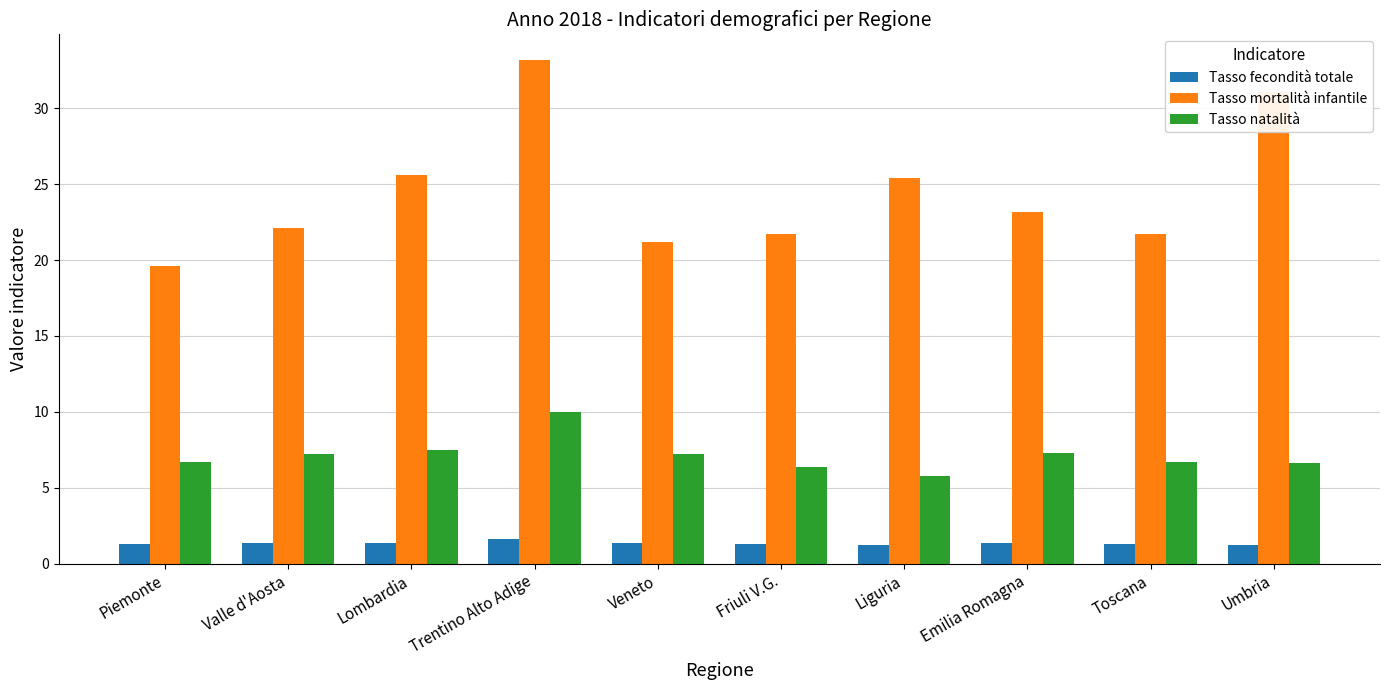

Rank the series by their maximum value, from highest to lowest.

Tasso mortalità infantile, Tasso natalità, Tasso fecondità totale